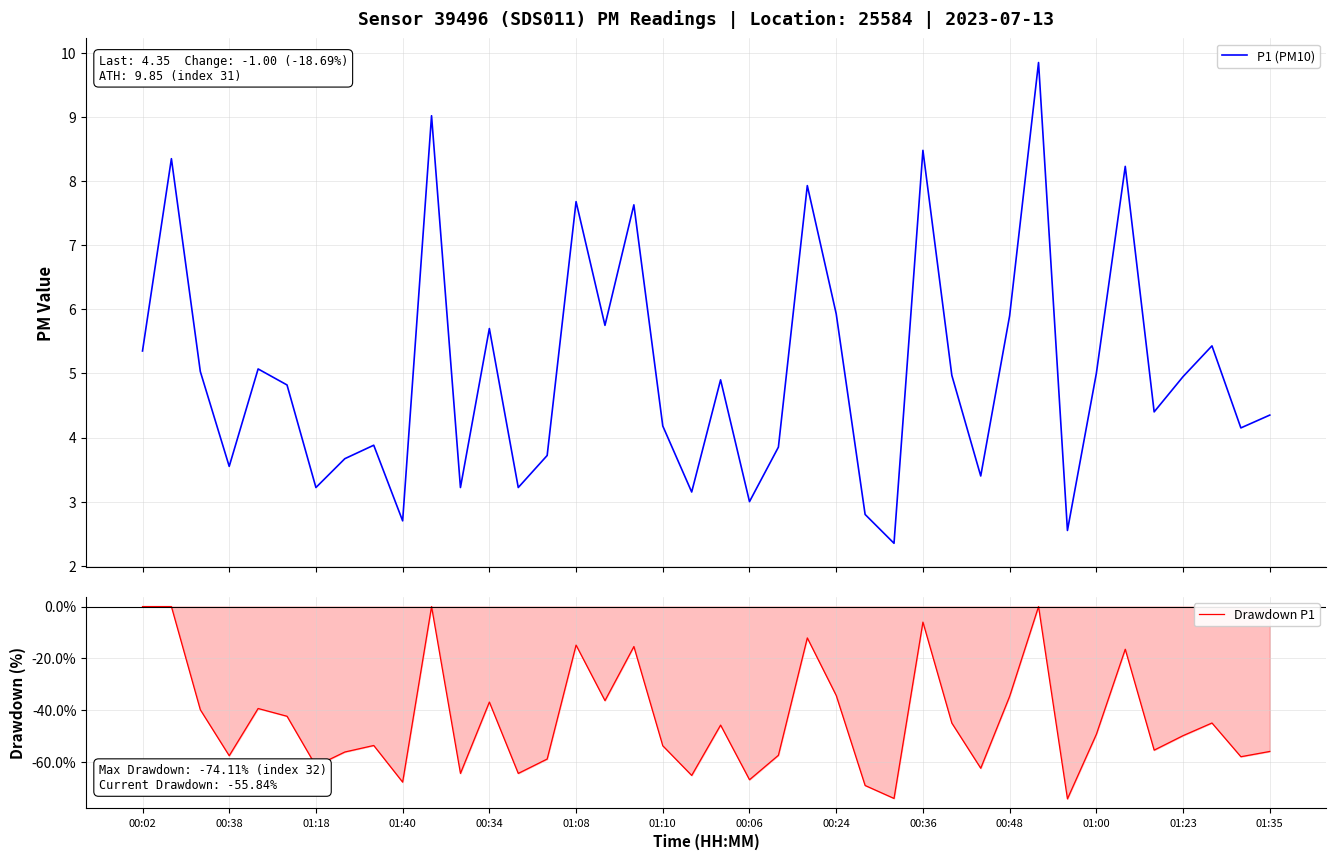

The value of Drawdown P1 at 00:36 is -6.0. True or false?

True